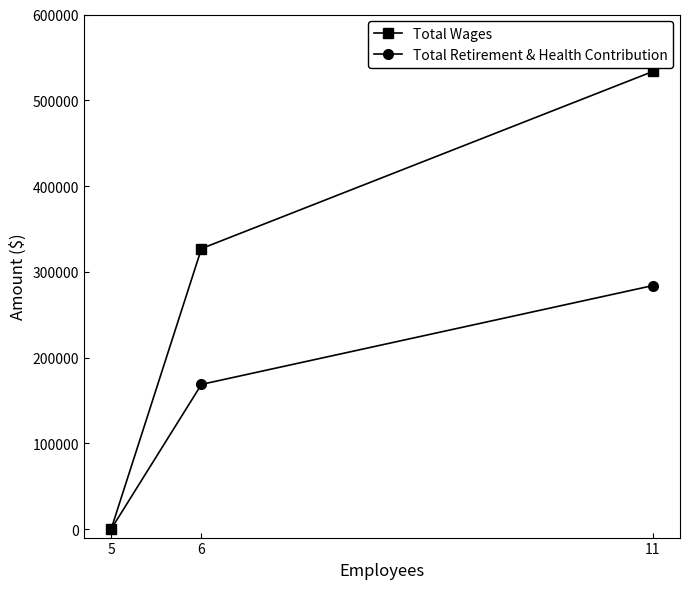

The Total Retirement & Health Contribution series shows 283892 at 11. True or false?

True